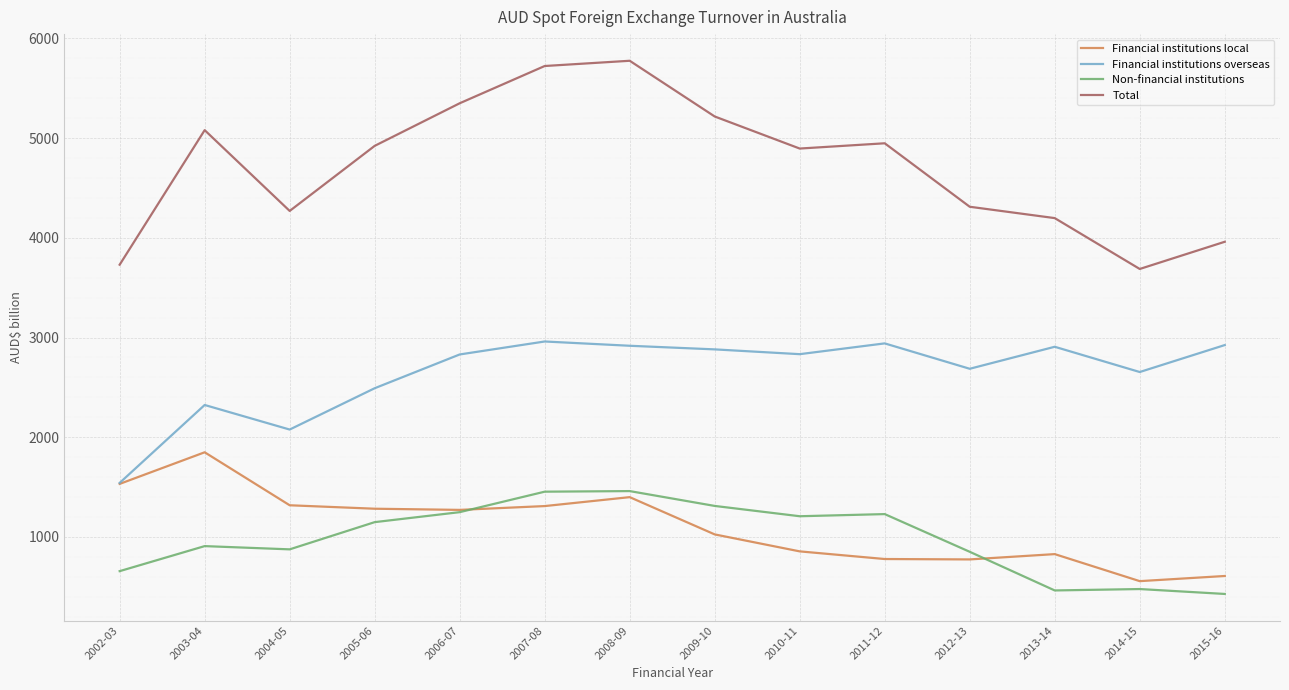

What is the difference between the highest and lowest values at 2009-10?

4192.2